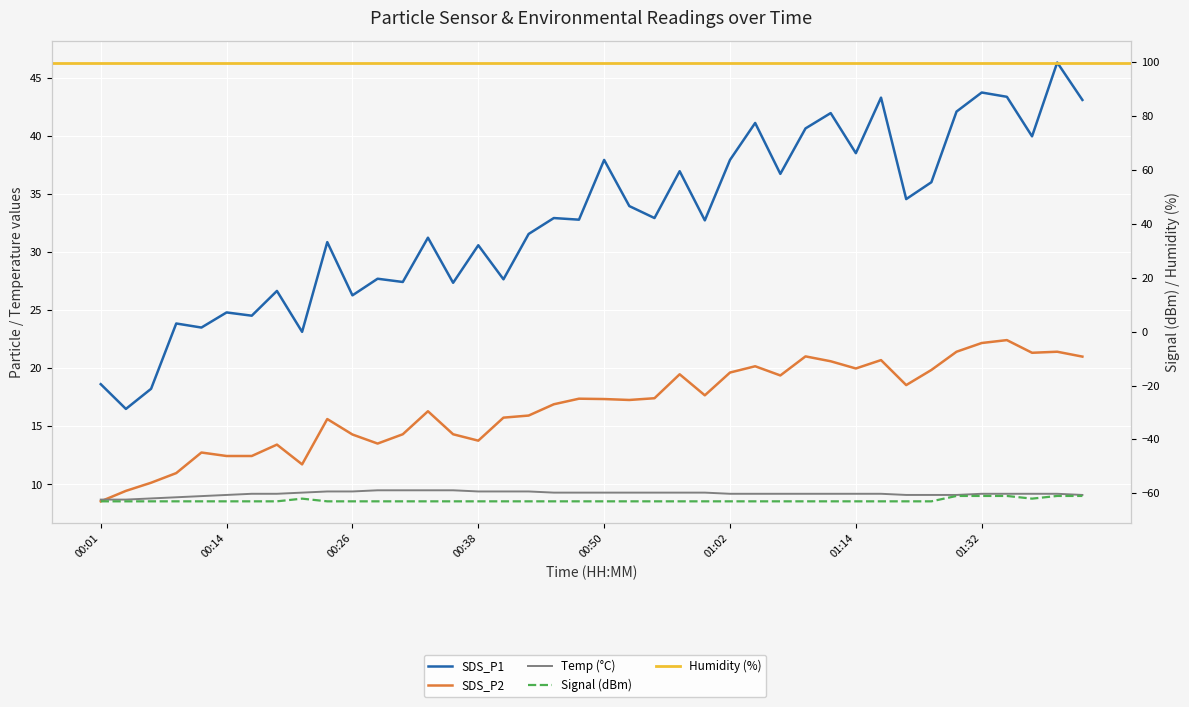

What is the approximate value of Temp at 01:30?

9.1